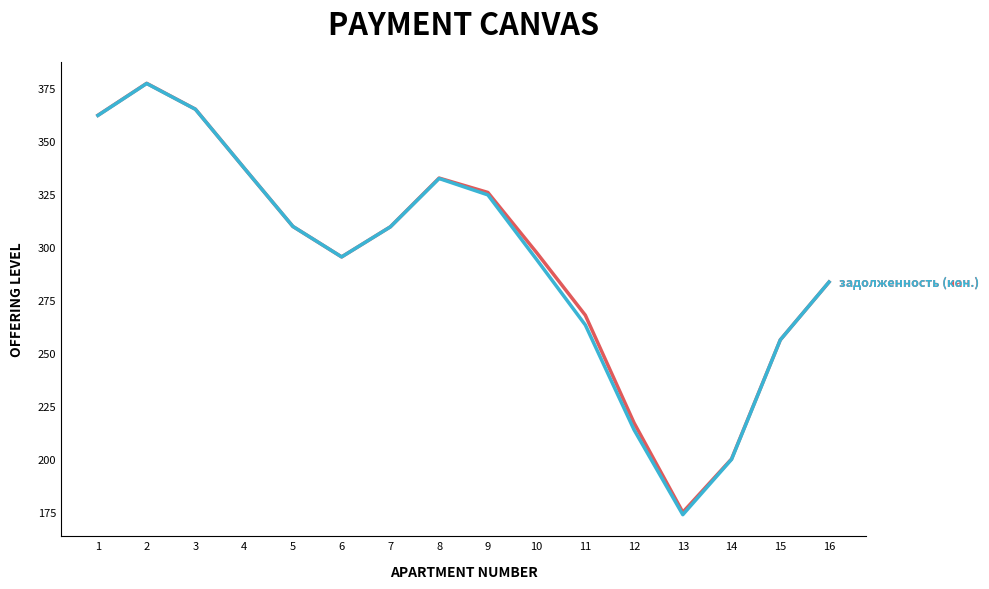

At which category does the chart reach its minimum across all series?

13